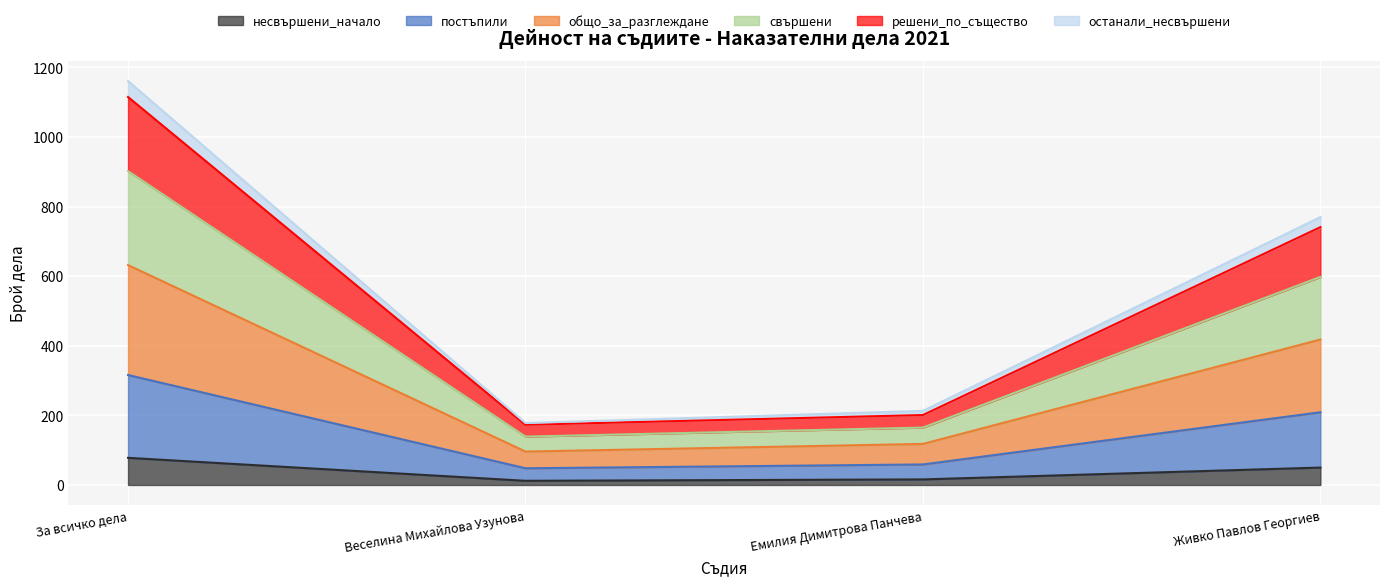

True or false: несвършени_начало has more than 1 points higher than both neighbors.

False